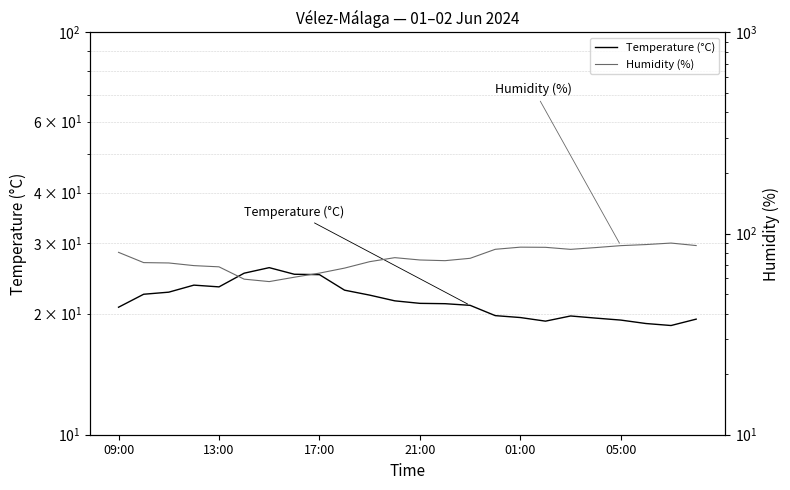

What is the sum of all Temperature (°C) values?

517.7